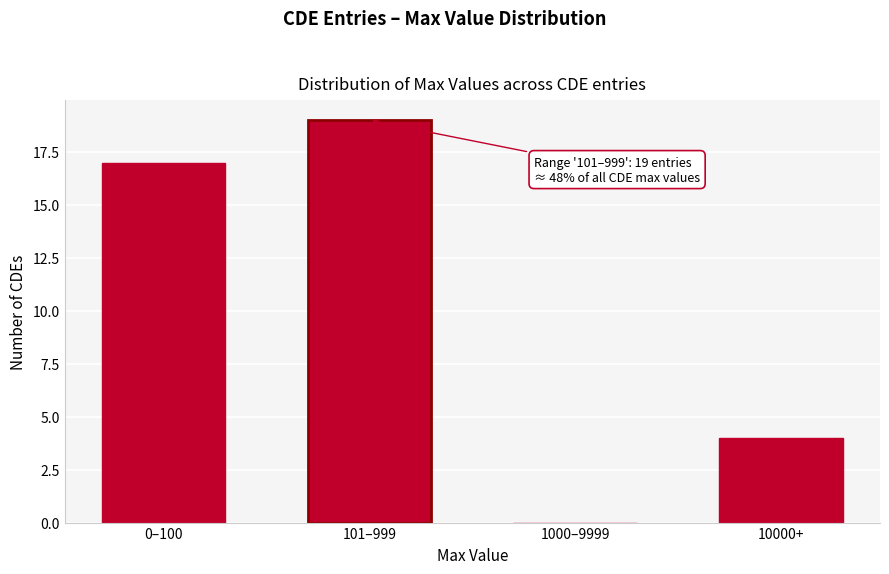

Reading left to right, list all the values displayed in this chart.

0–100=17	101–999=19	1000–9999=0	10000+=4